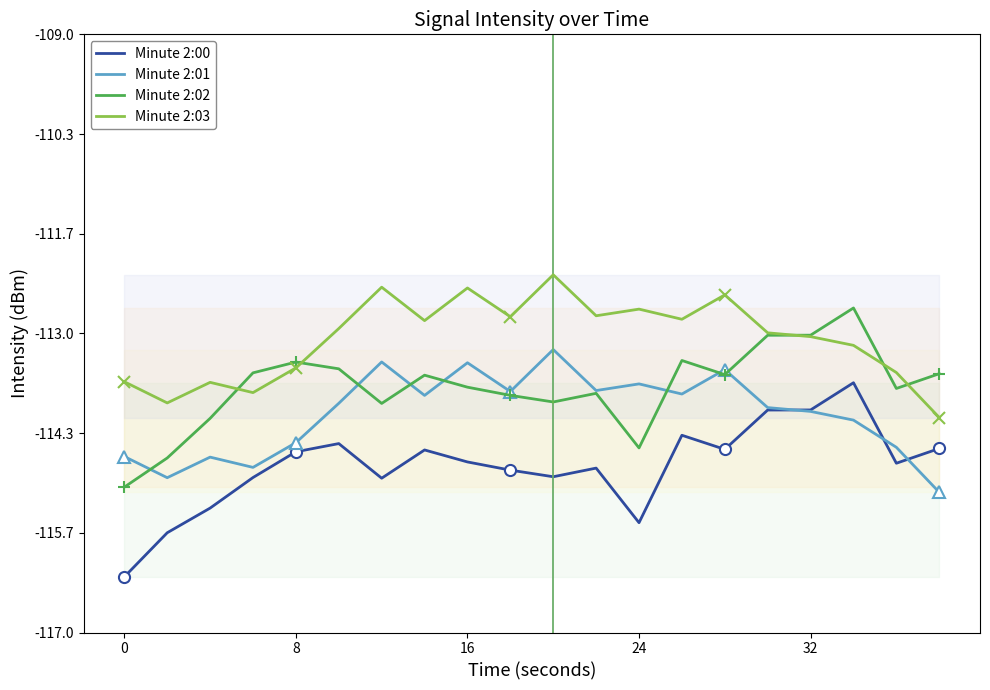

The value of Minute 2:01 at 32 is -30.1. True or false?

False